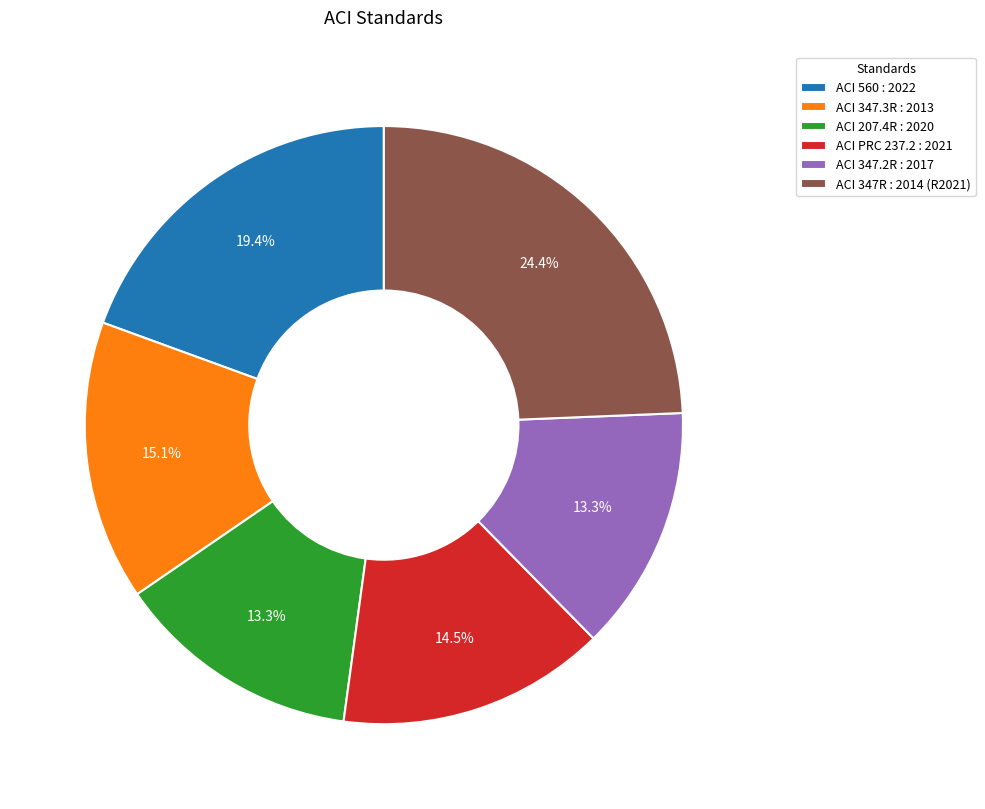

To the nearest percent, what is the difference between the largest and smallest slice percentages?

11%